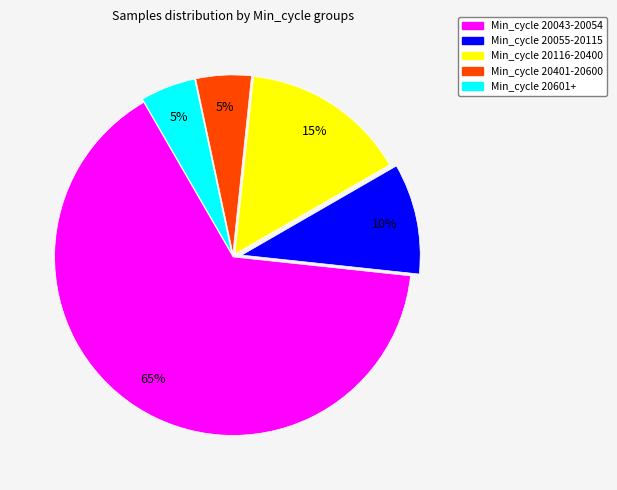

Does any single category account for the majority?

Yes